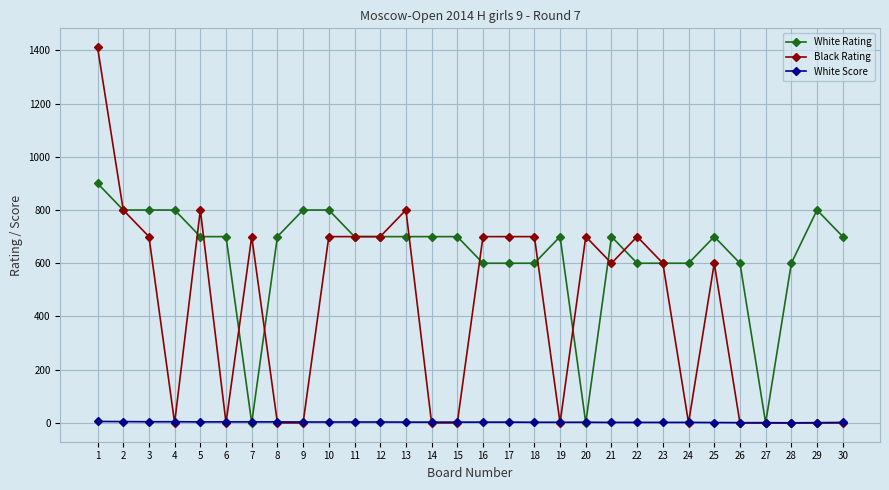

Is the value of Black Rating at 2 greater than the value of White Rating at 1?

No